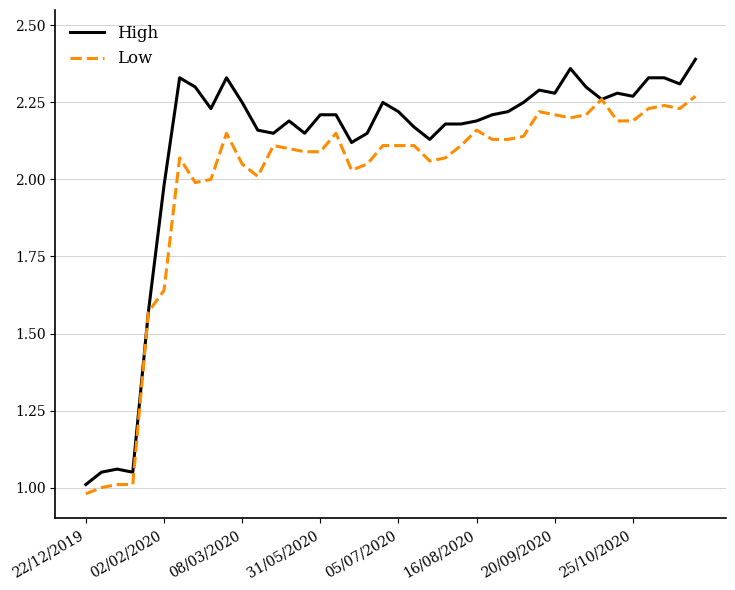

What is the difference between the maximum and minimum values in the Low series?

1.3